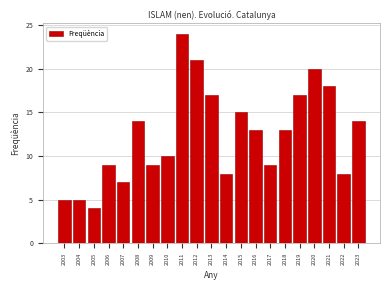

Reading left to right, transcribe all the data shown in this chart.

2003=5	2004=5	2005=4	2006=9	2007=7	2008=14	2009=9	2010=10	2011=24	2012=21	2013=17	2014=8	2015=15	2016=13	2017=9	2018=13	2019=17	2020=20	2021=18	2022=8	2023=14